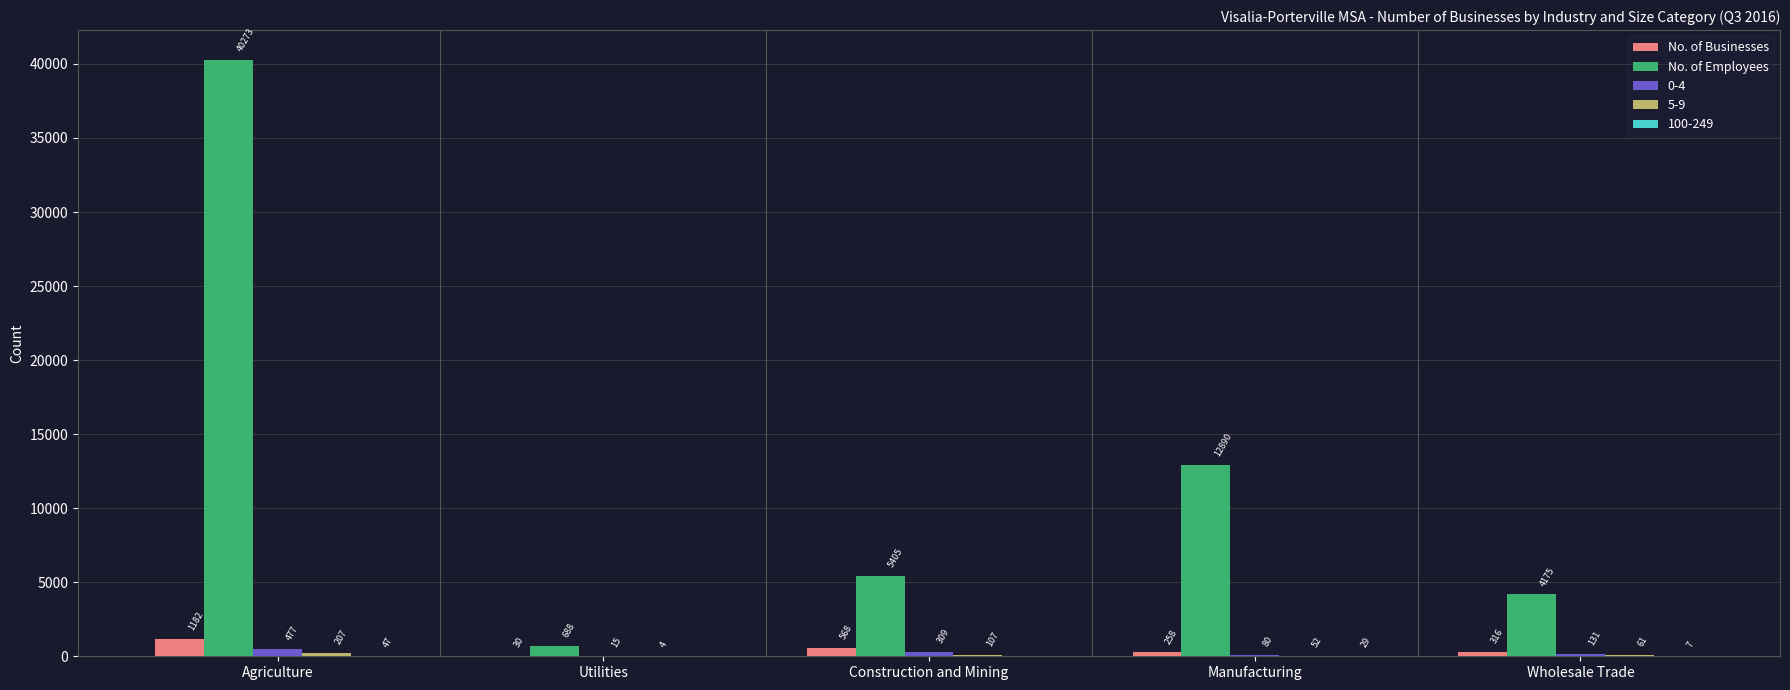

Which category has the highest value in the No. of Employees series?

Agriculture